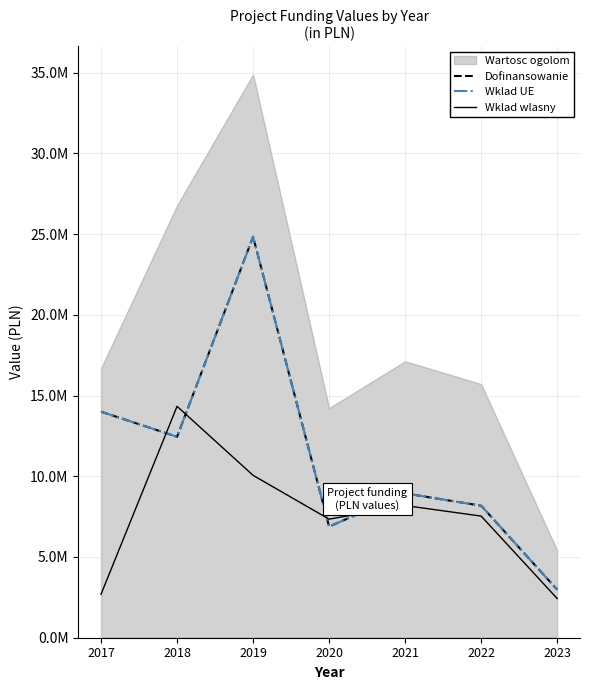

Where do Wklad wlasny and Dofinansowanie first cross each other?

2017 and 2018